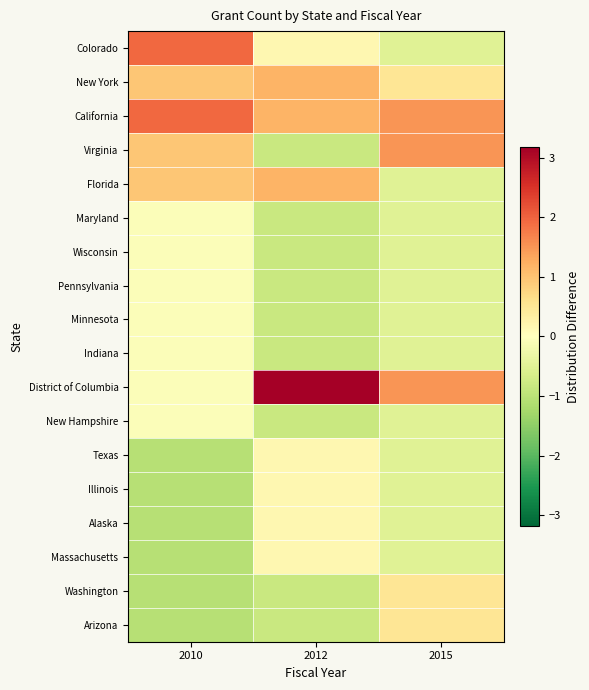

Which label corresponds to the largest value in the chart?

2012